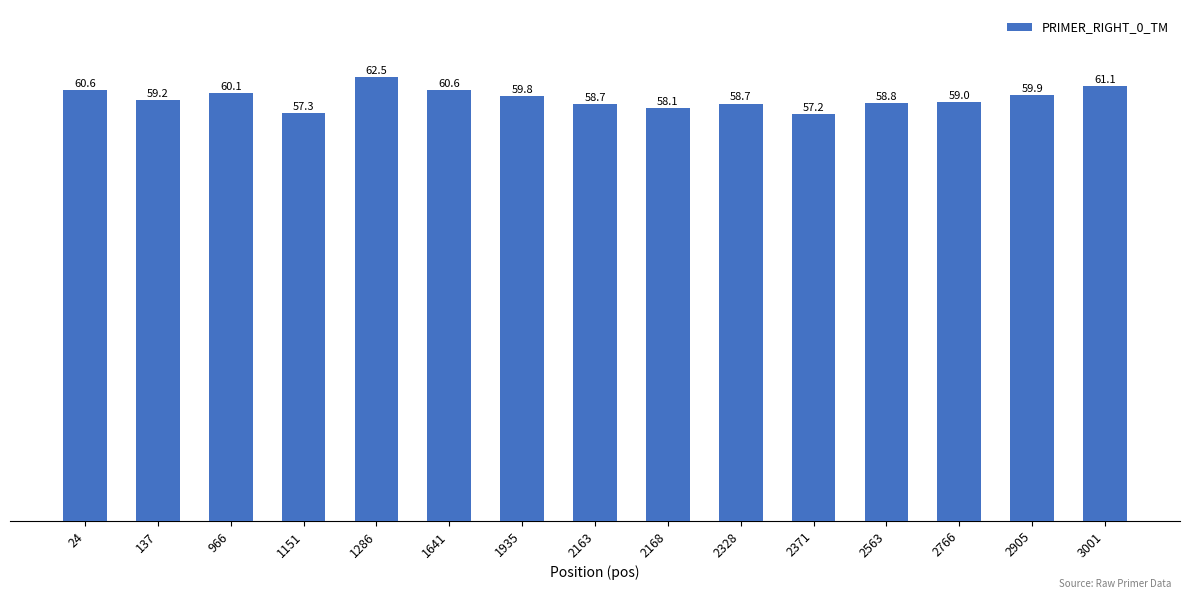

How many values exceed 59?

8